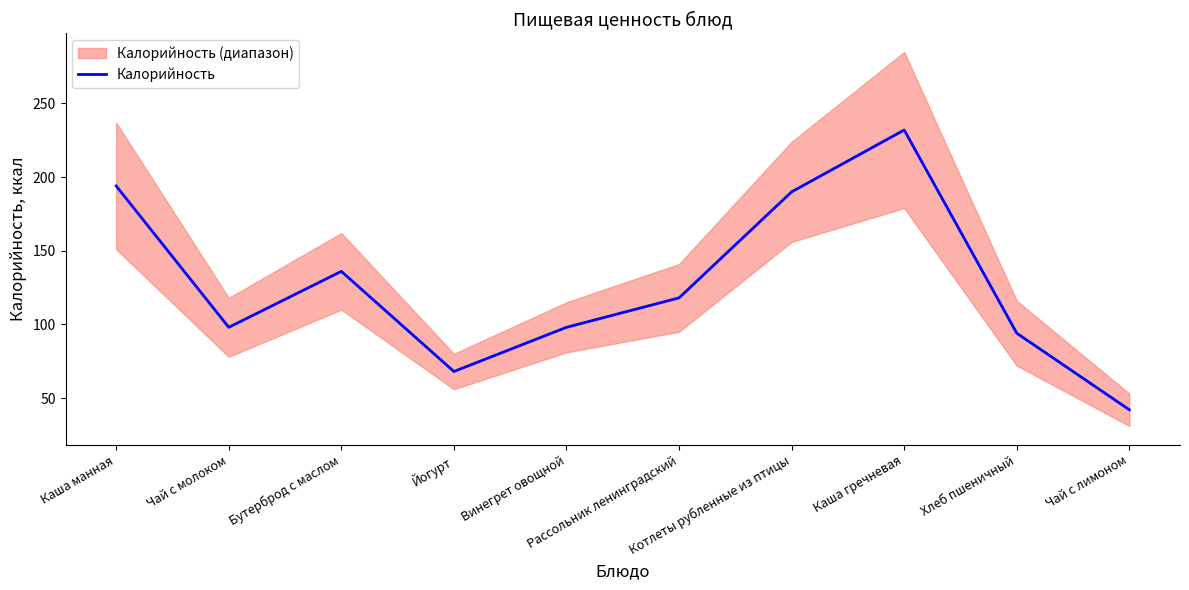

At which label is the value closest to 137?

Бутерброд с маслом